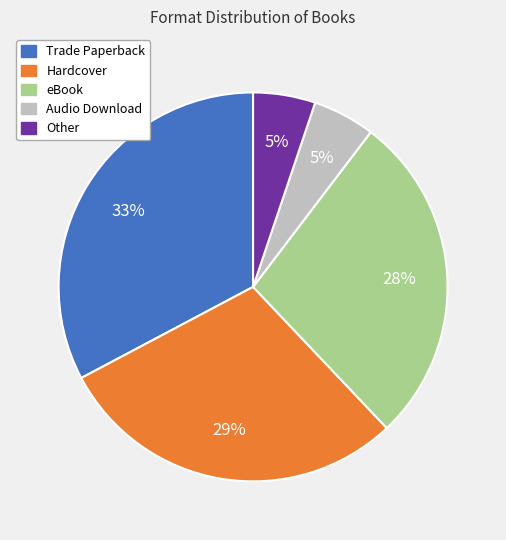

Does any single category account for the majority?

No